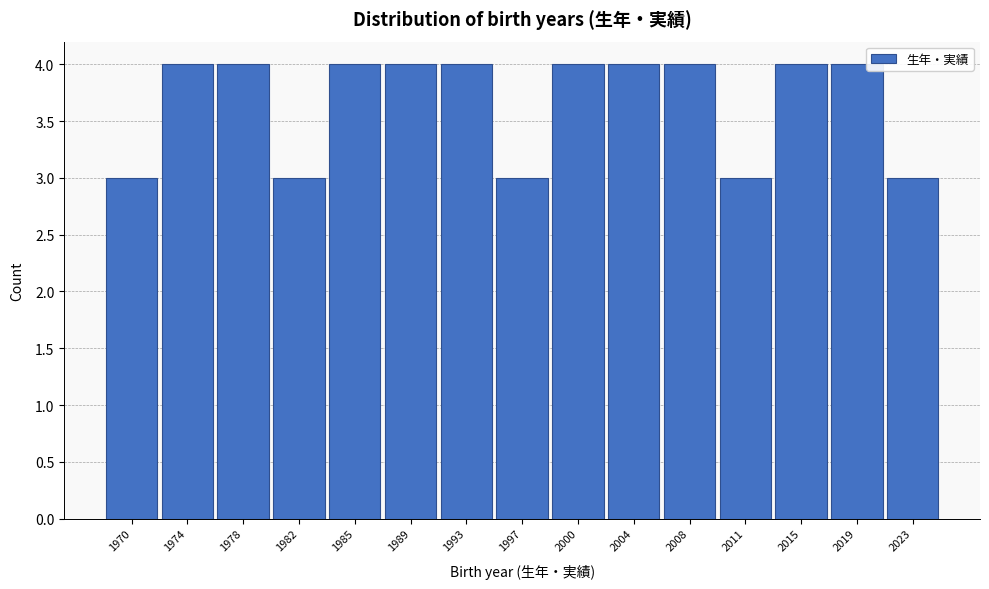

Reading right to left, extract all data points from this chart.

2023=3	2019=4	2015=4	2011=3	2008=4	2004=4	2000=4	1997=3	1993=4	1989=4	1985=4	1982=3	1978=4	1974=4	1970=3